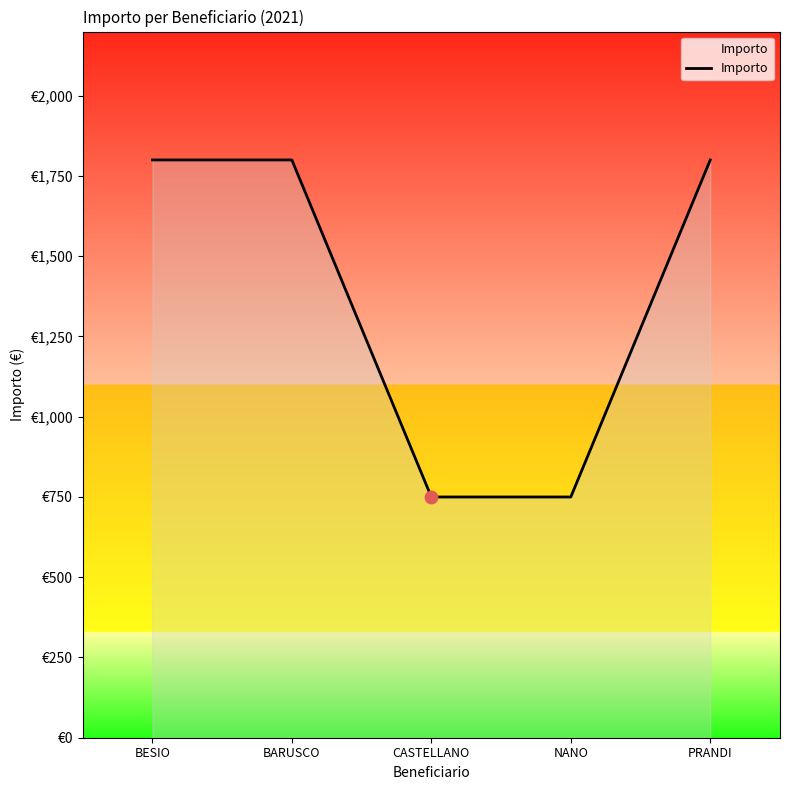

Approximately how many times larger is the value at BARUSCO compared to NANO?

2.4